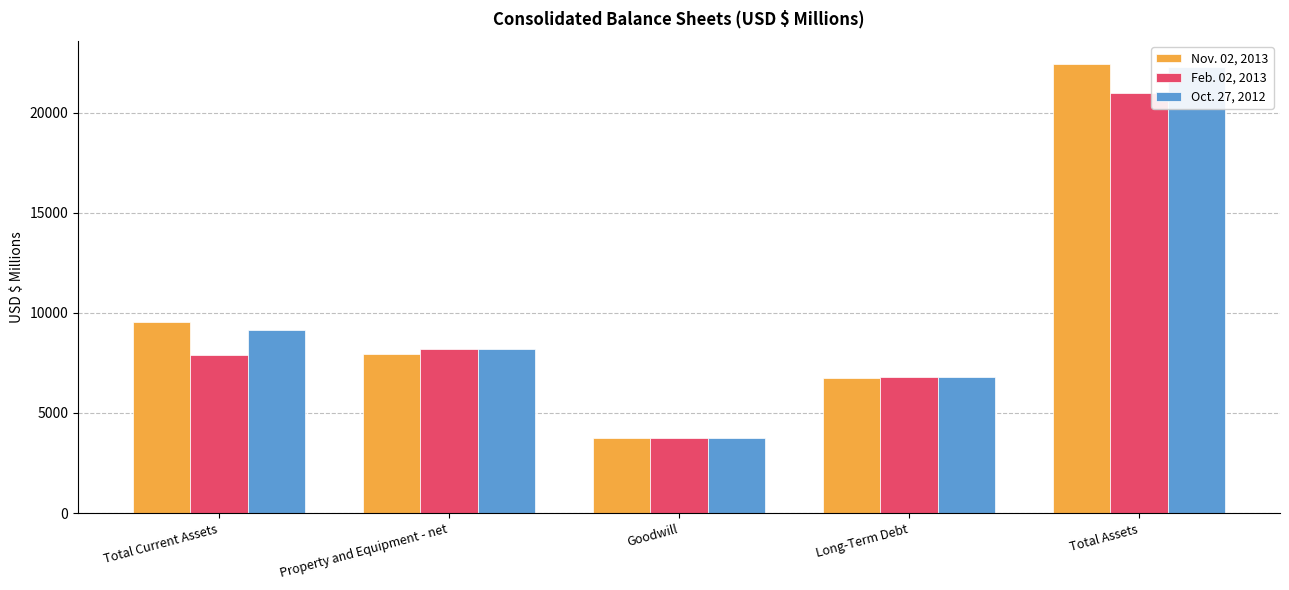

What is the approximate value of Oct. 27, 2012 at Long-Term Debt, to the nearest 50?

6800